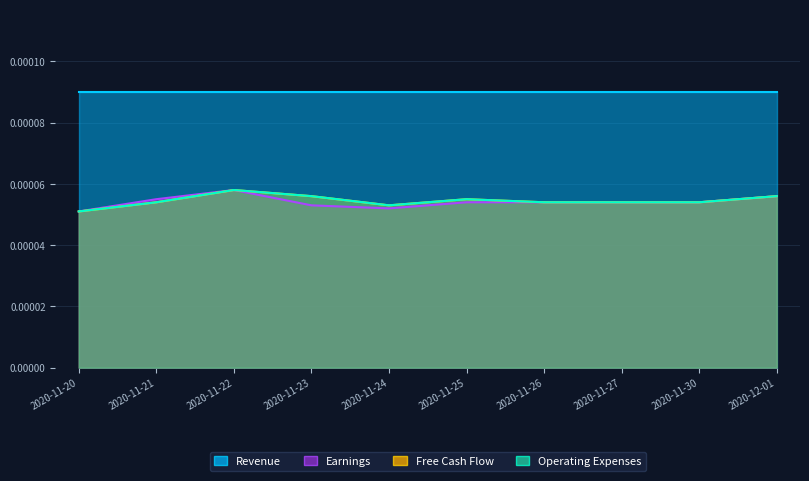

Count the number of categories in the chart.

10